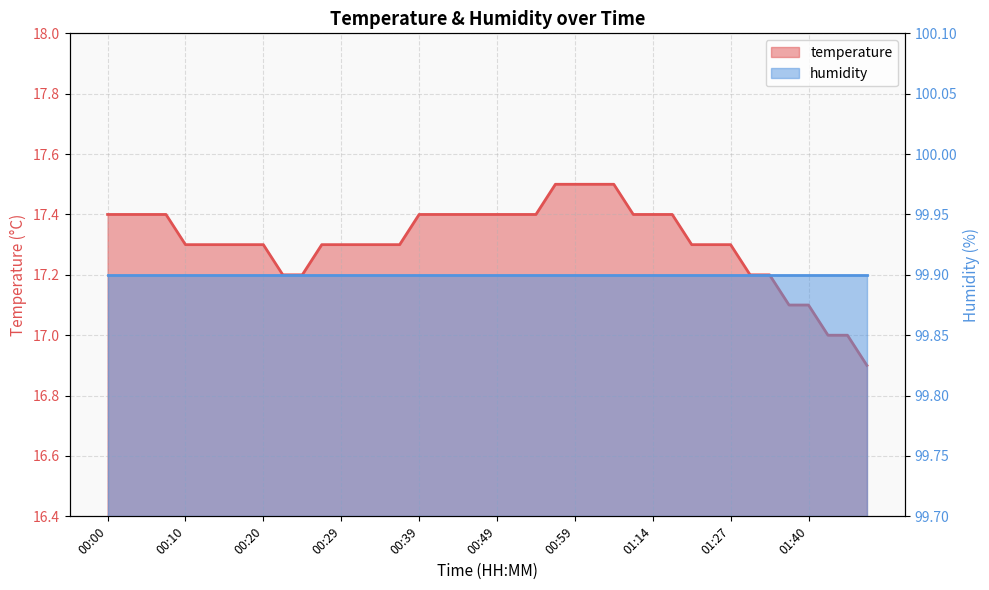

The chart shows a value of 29.4 at 01:29. True or false?

False